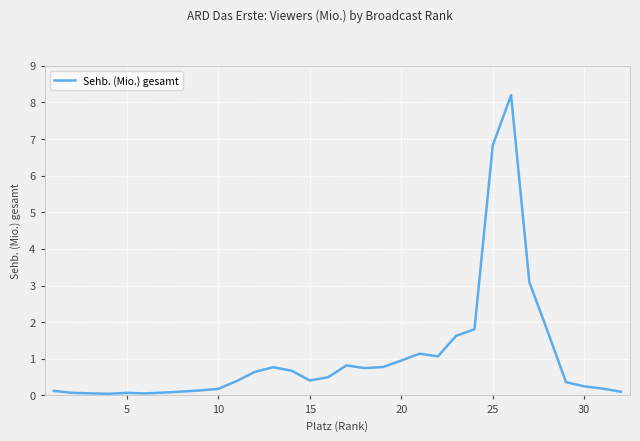

What is the maximum value shown in the chart?

8.2